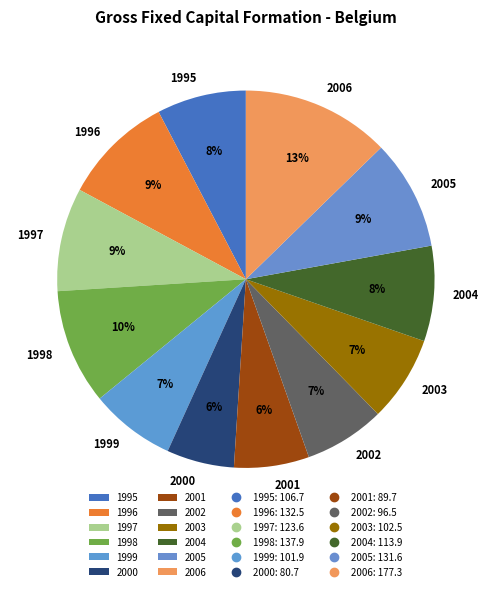

To the nearest percent, what percentage of the pie is 2004?

8%